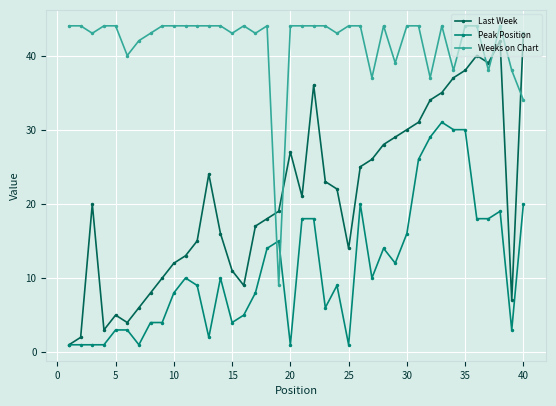

In Weeks on Chart, how many points are lower than both neighbors (excluding endpoints)?

11